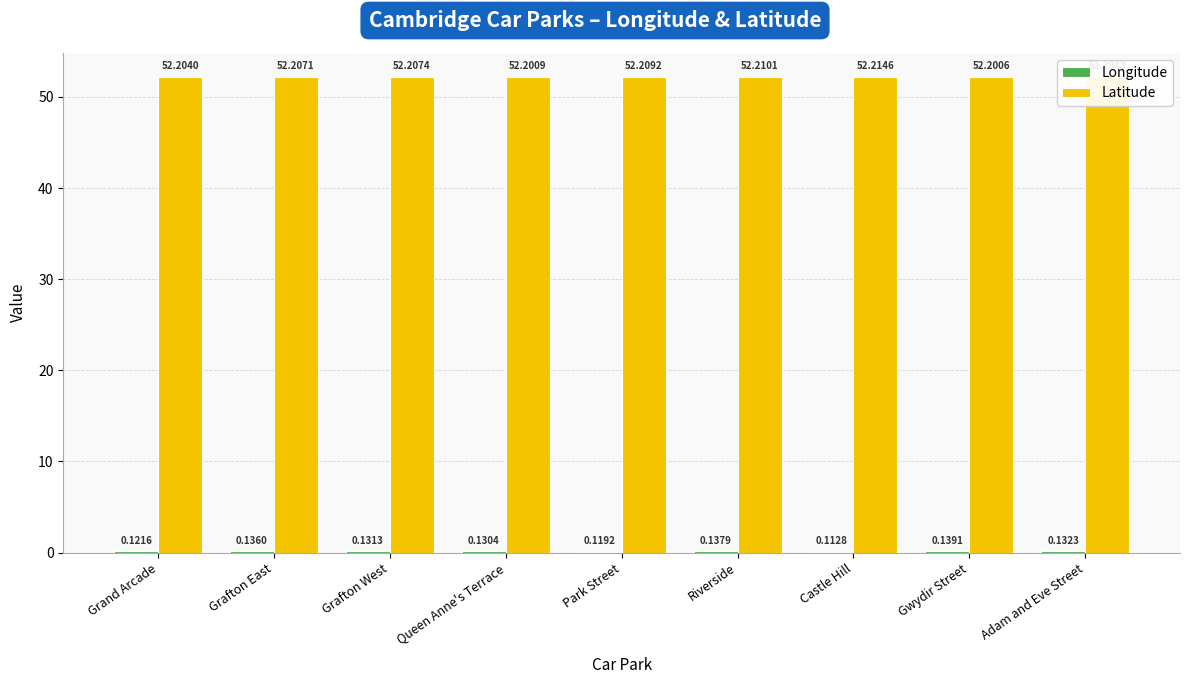

Which category has the highest value in the Latitude series?

Castle Hill